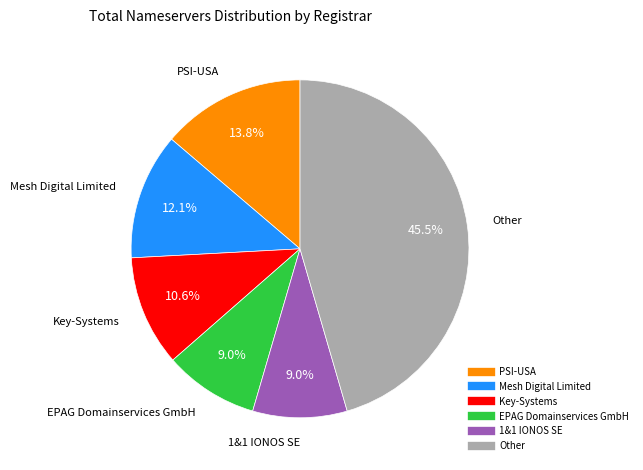

Does any single category account for the majority?

No